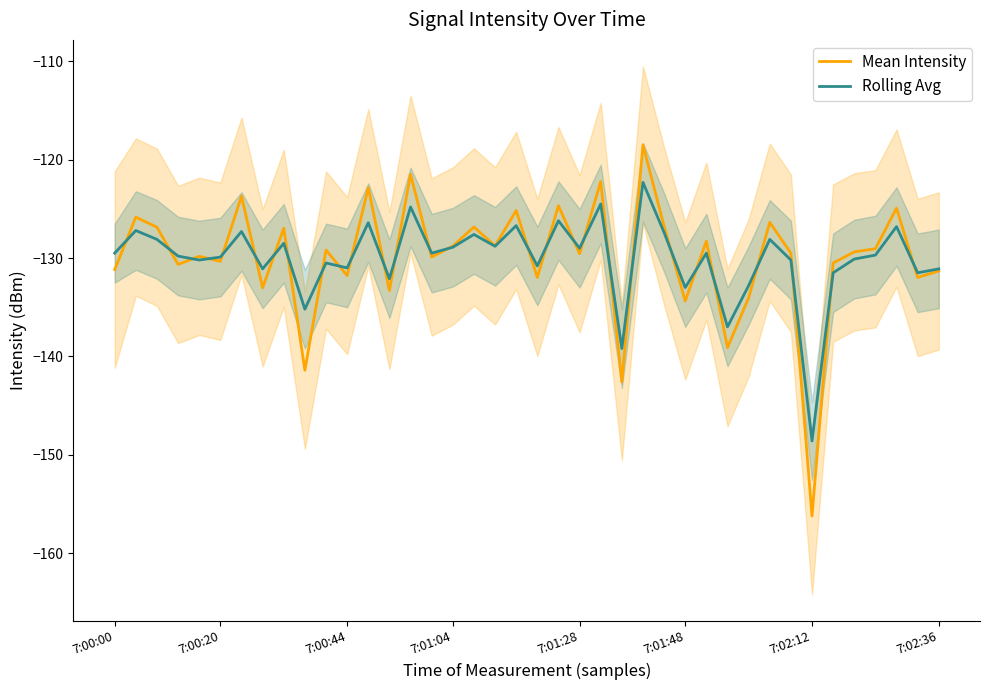

Is it true that Mean Intensity equals -129.5 at 32?

True